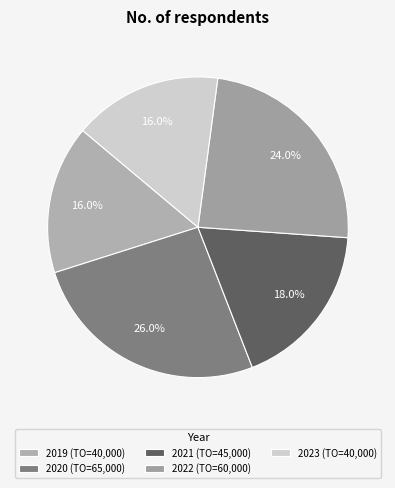

Count the number of slices in the pie.

5